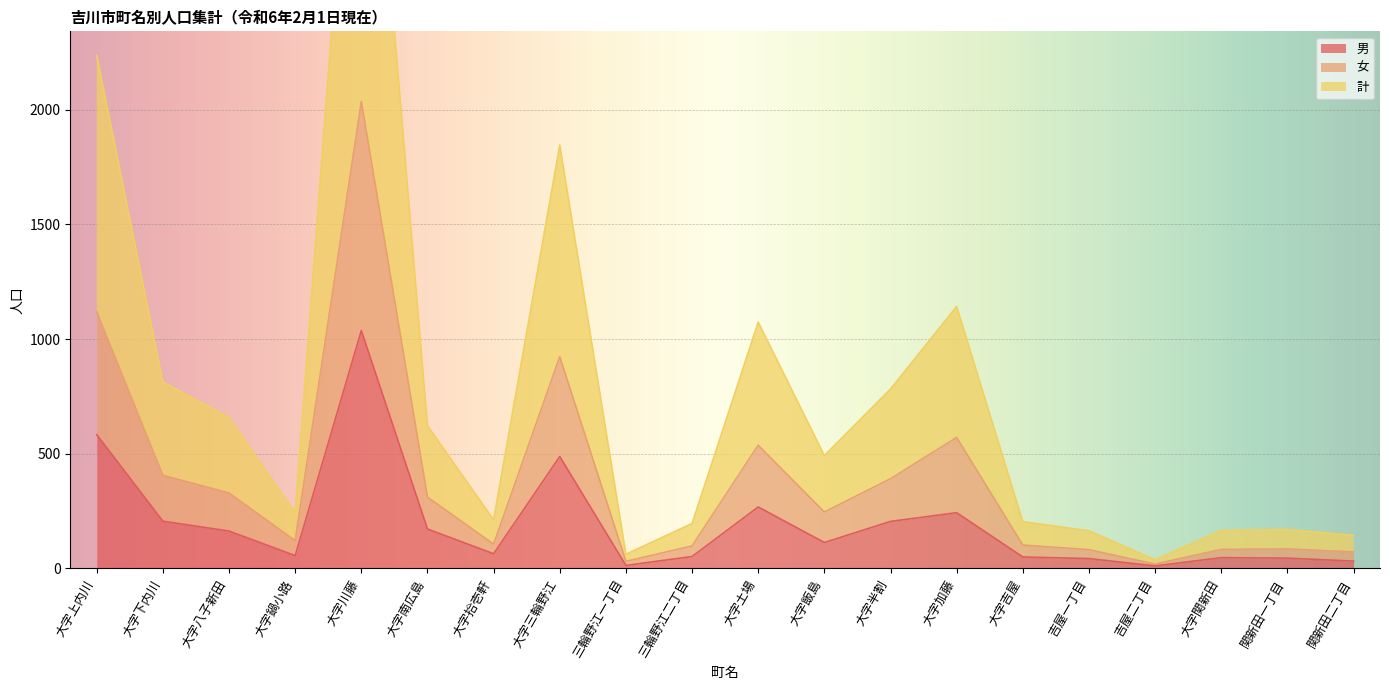

True or false: 男 has more than 0 points higher than both neighbors.

True